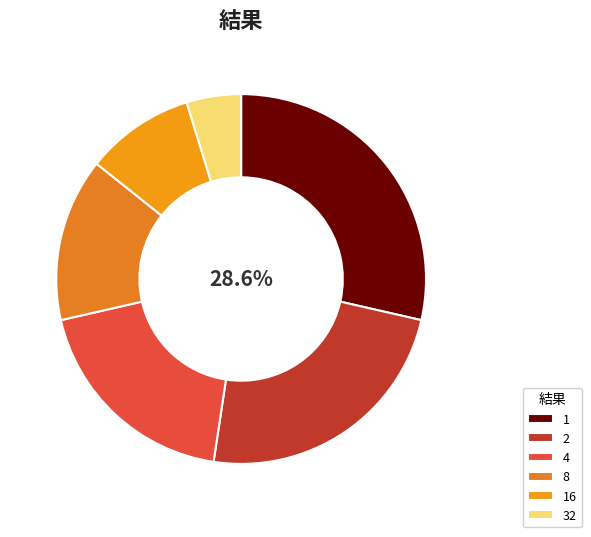

To the nearest percent, what is the difference between the 32 and 1 slice percentages?

24%